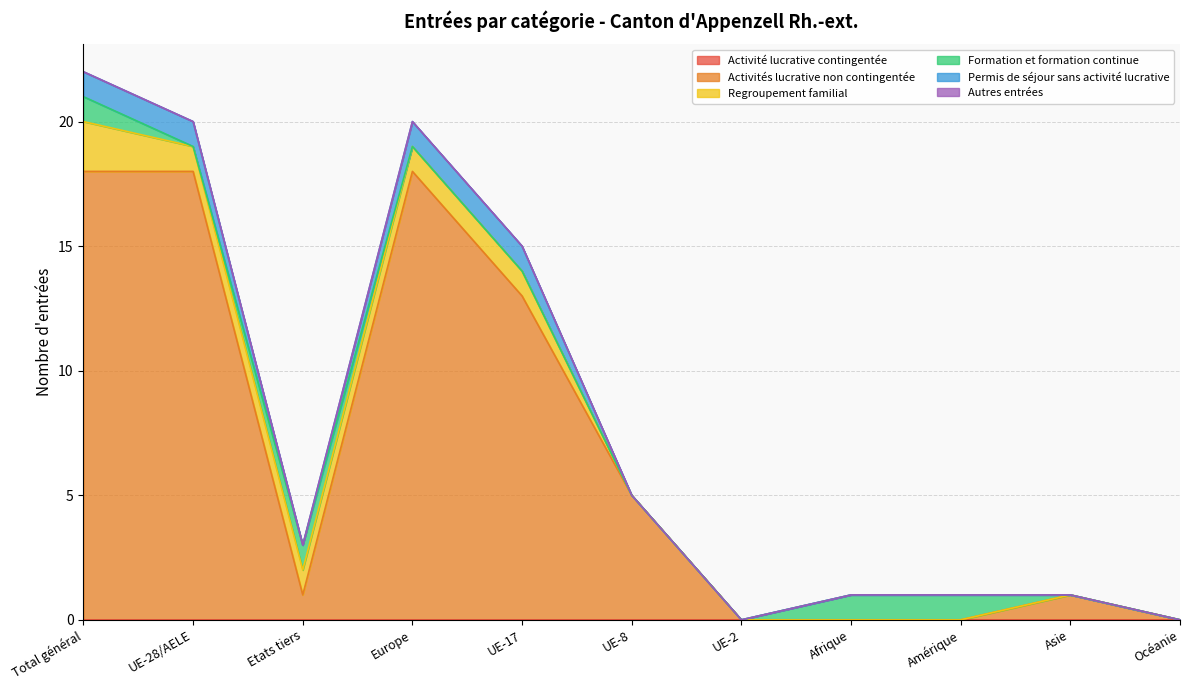

Reading right to left, what are all the values shown in this chart?

Activité lucrative contingentée: Océanie=0	Asie=0	Amérique=0	Afrique=0	UE-2=0	UE-8=0	UE-17=0	Europe=0	Etats tiers=0	UE-28/AELE=0	Total général=0
Activités lucrative non contingentée: Océanie=0	Asie=1	Amérique=0	Afrique=0	UE-2=0	UE-8=5	UE-17=13	Europe=18	Etats tiers=1	UE-28/AELE=18	Total général=18
Regroupement familial: Océanie=0	Asie=0	Amérique=0	Afrique=0	UE-2=0	UE-8=0	UE-17=1	Europe=1	Etats tiers=1	UE-28/AELE=1	Total général=2
Formation et formation continue: Océanie=0	Asie=0	Amérique=1	Afrique=1	UE-2=0	UE-8=0	UE-17=0	Europe=0	Etats tiers=1	UE-28/AELE=0	Total général=1
Permis de séjour sans activité lucrative: Océanie=0	Asie=0	Amérique=0	Afrique=0	UE-2=0	UE-8=0	UE-17=1	Europe=1	Etats tiers=0	UE-28/AELE=1	Total général=1
Autres entrées: Océanie=0	Asie=0	Amérique=0	Afrique=0	UE-2=0	UE-8=0	UE-17=0	Europe=0	Etats tiers=0	UE-28/AELE=0	Total général=0